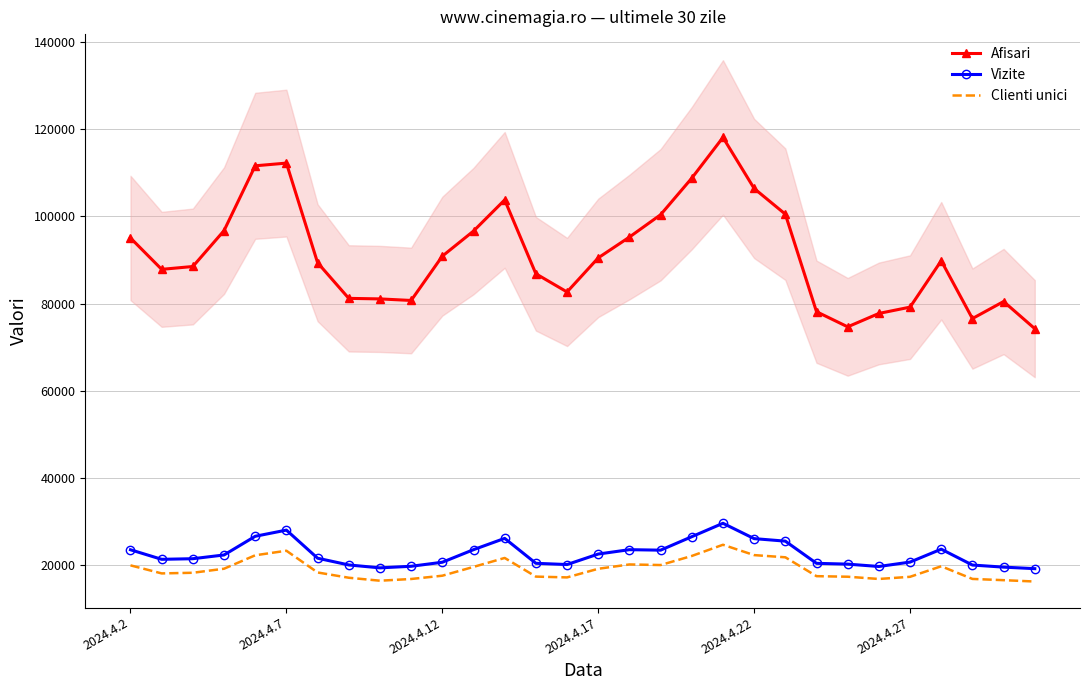

Is it true that Afisari equals 80471 at 28?

True